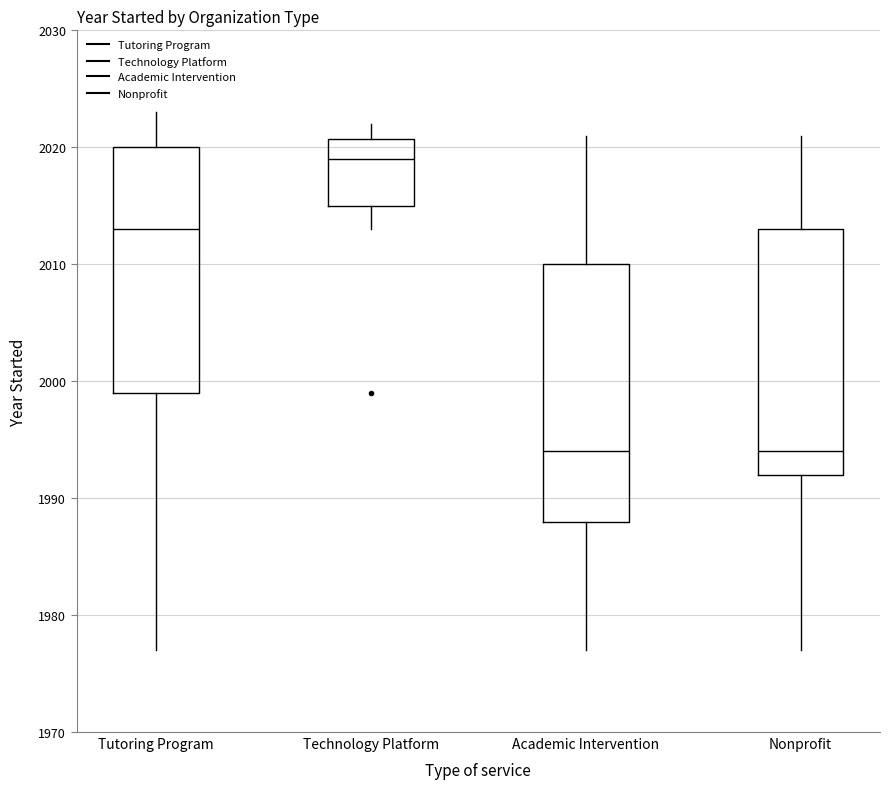

Reading left to right, read every box against the y-axis: the position of its median line, the range the box covers, and the ends of its whiskers. The values are not printed on the chart, so give them approximately, as read against the axis.

Tutoring Program: median 2013, box 1999 to 2020, whiskers 1977 to 2023
Technology Platform: median 2019, box 2015 to 2021, whiskers 2013 to 2022
Academic Intervention: median 1994, box 1988 to 2010, whiskers 1977 to 2021
Nonprofit: median 1994, box 1992 to 2013, whiskers 1977 to 2021